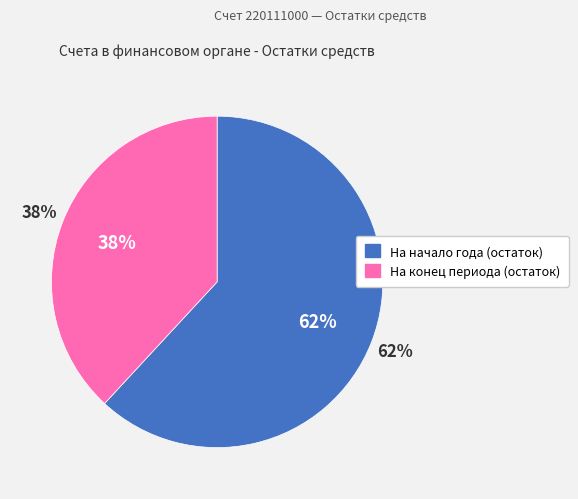

What is the ratio of the value at На начало года (остаток) to the value at На конец периода (остаток)?

1.6